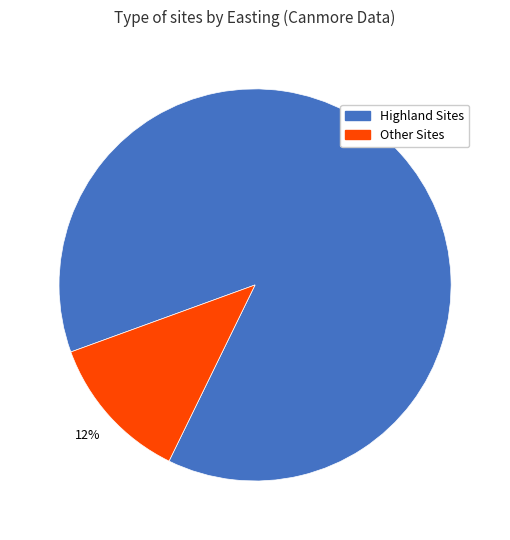

To the nearest percent, what is the difference between the largest and smallest slice percentages?

76%